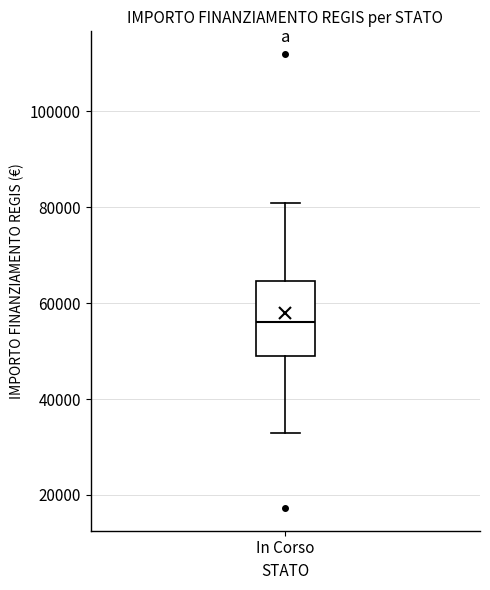

Read this box plot against the y-axis: the position of the median line, the range covered by the box, and the ends of both whiskers. The values are not printed on the chart, so give them approximately, as read against the axis.

median 56000, box 50000 to 64000, whiskers 32000 to 80000